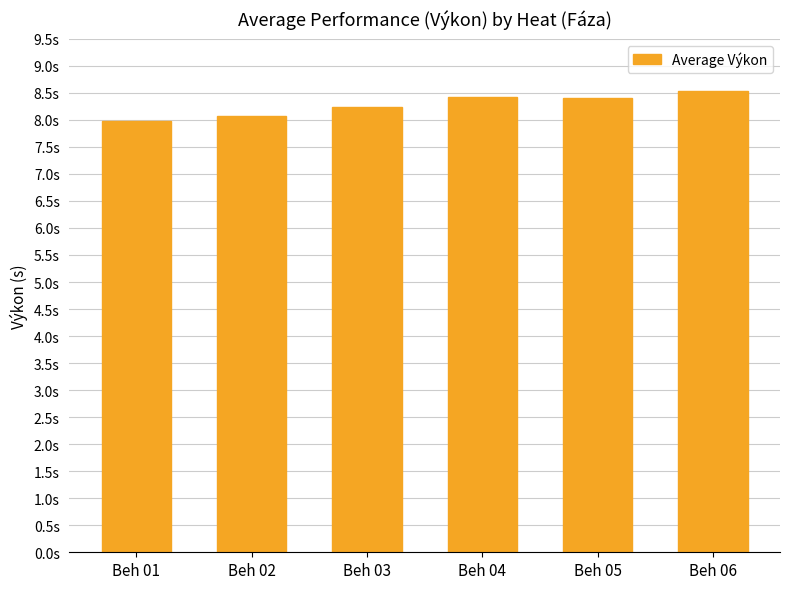

Where does the data first go above 8?

Beh 02